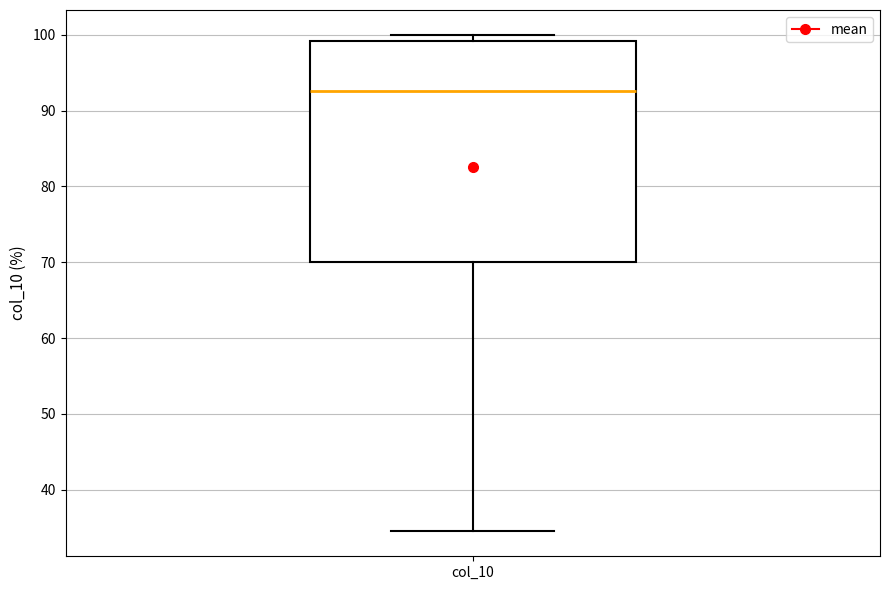

Transcribe this box plot: give where the median line is, the range the box spans, and where the two whiskers end, as read against the y-axis. The values are not printed on the chart, so give them approximately, as read against the axis.

median 93, box 70 to 99, whiskers 35 to 100